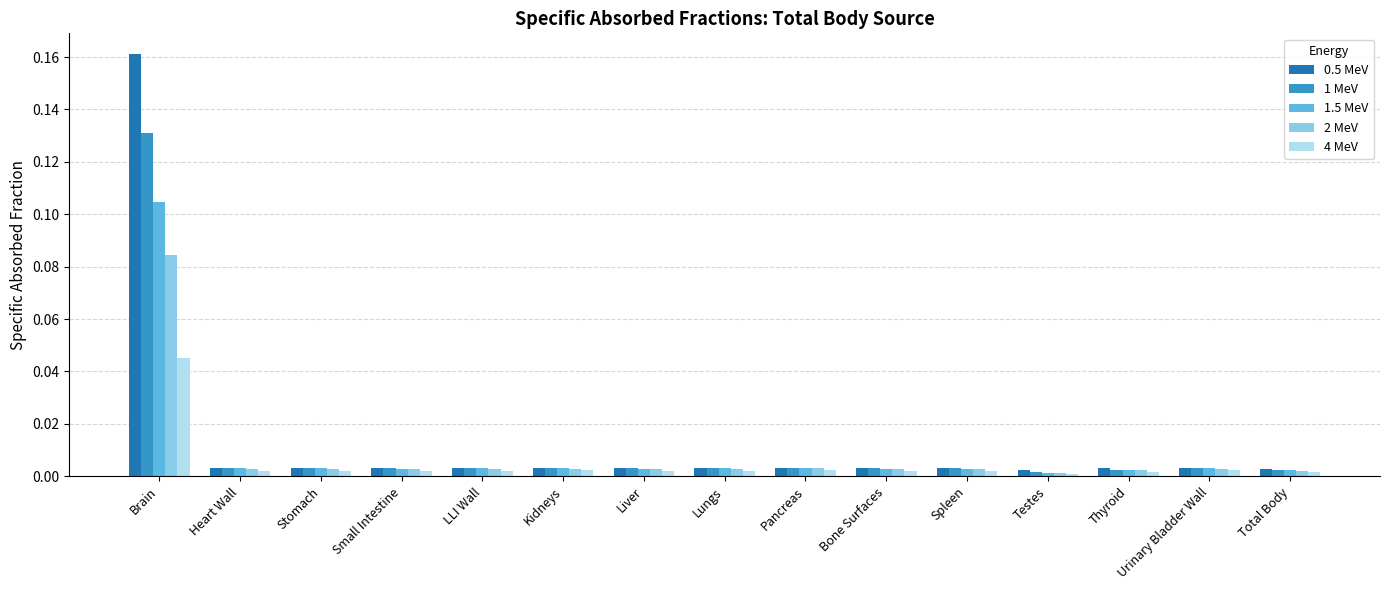

Rank the series by their maximum value, from highest to lowest.

0.5 MeV, 1 MeV, 1.5 MeV, 2 MeV, 4 MeV